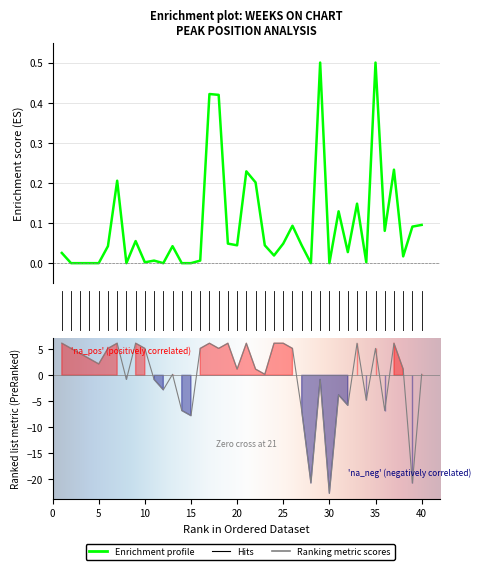

Reading right to left, what are all the values shown in this chart?

Weeks on Chart: 40=0.1	39=0.1	38=0.0	37=0.2	36=0.1	35=0.5	34=0.0	33=0.1	32=0.0	31=0.1	30=0.0	29=0.5	28=0.0	27=0.0	26=0.1	25=0.0	24=0.0	23=0.0	22=0.2	21=0.2	20=0.0	19=0.0	18=0.4	17=0.4	16=0.0	15=0.0	14=0.0	13=0.0	12=0.0	11=0.0	10=0.0	9=0.1	8=0.0	7=0.2	6=0.0	5=0.0	4=0.0	3=0.0	2=0.0	1=0.0
Peak Position: 40=0.2	39=-20.8	38=1.2	37=6.2	36=-6.8	35=5.2	34=-4.8	33=6.2	32=-5.8	31=-3.8	30=-22.8	29=-0.8	28=-20.8	27=-6.8	26=5.2	25=6.2	24=6.2	23=0.2	22=1.2	21=6.2	20=1.2	19=6.2	18=5.2	17=6.2	16=5.2	15=-7.8	14=-6.8	13=0.2	12=-2.8	11=-0.8	10=5.2	9=6.2	8=-0.8	7=6.2	6=5.2	5=2.2	4=3.2	3=4.2	2=5.2	1=6.2